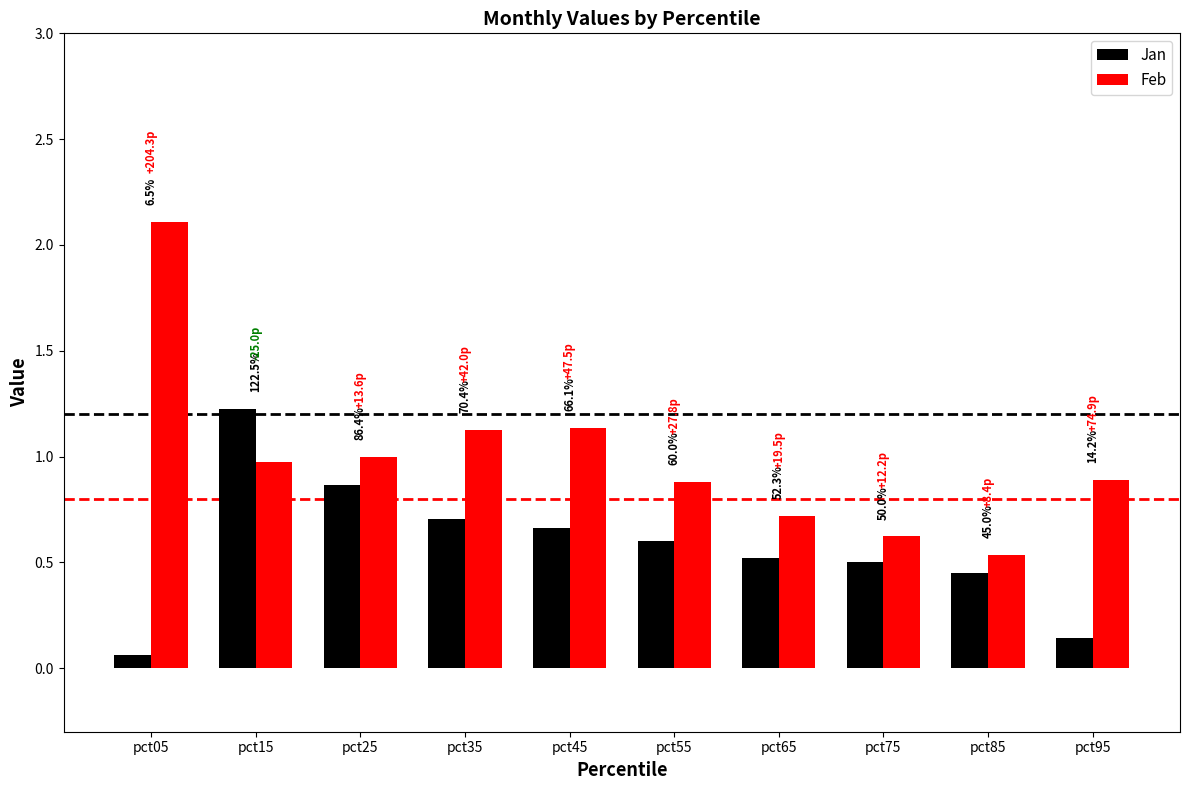

What is the difference between the highest and lowest values at pct15?

0.2